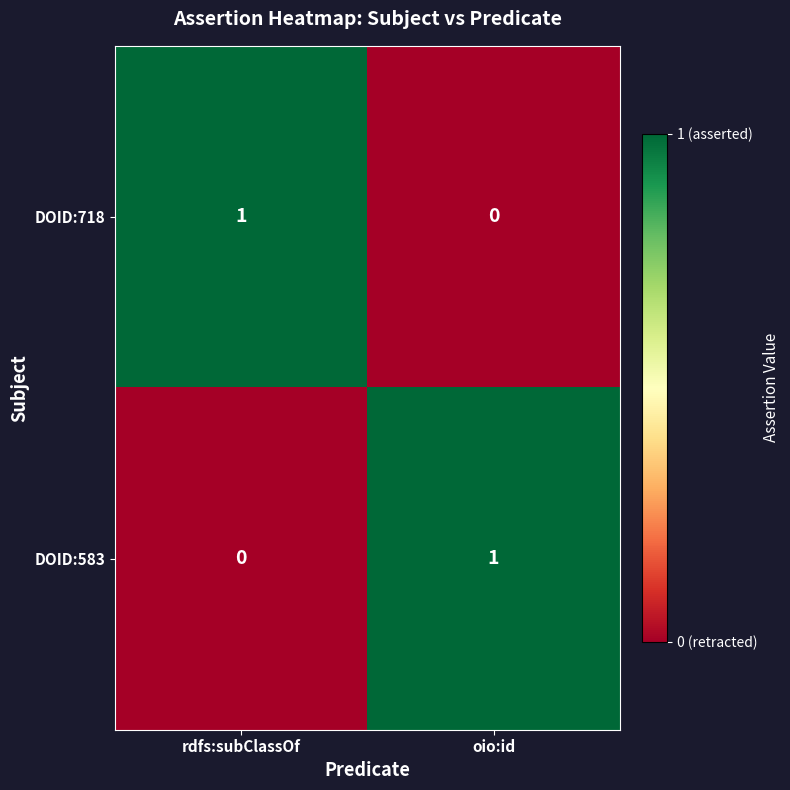

Reading right to left, transcribe all the data shown in this chart.

DOID:718: 0	1
DOID:583: 1	0